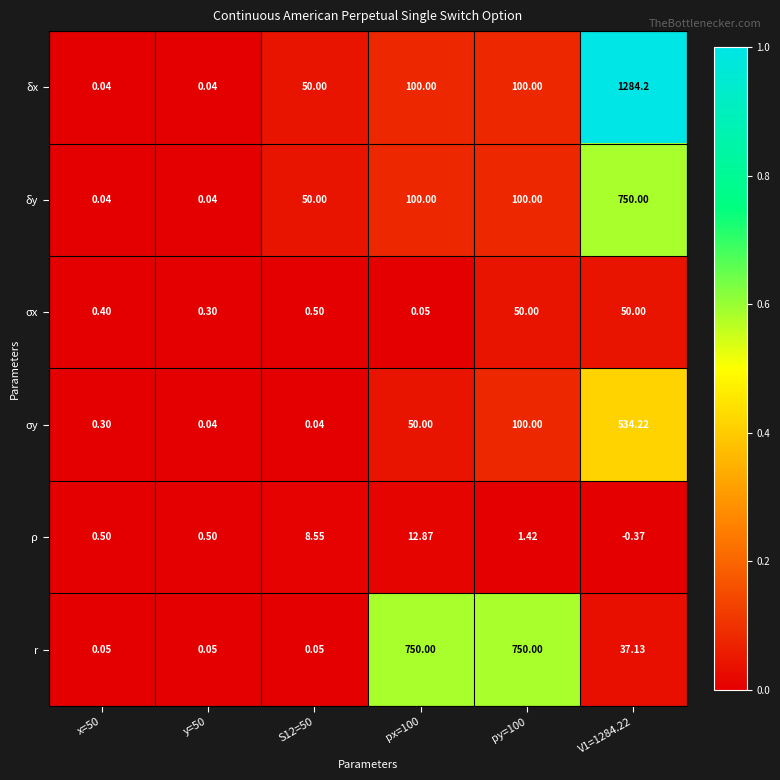

Which series has the widest spread of values?

δx